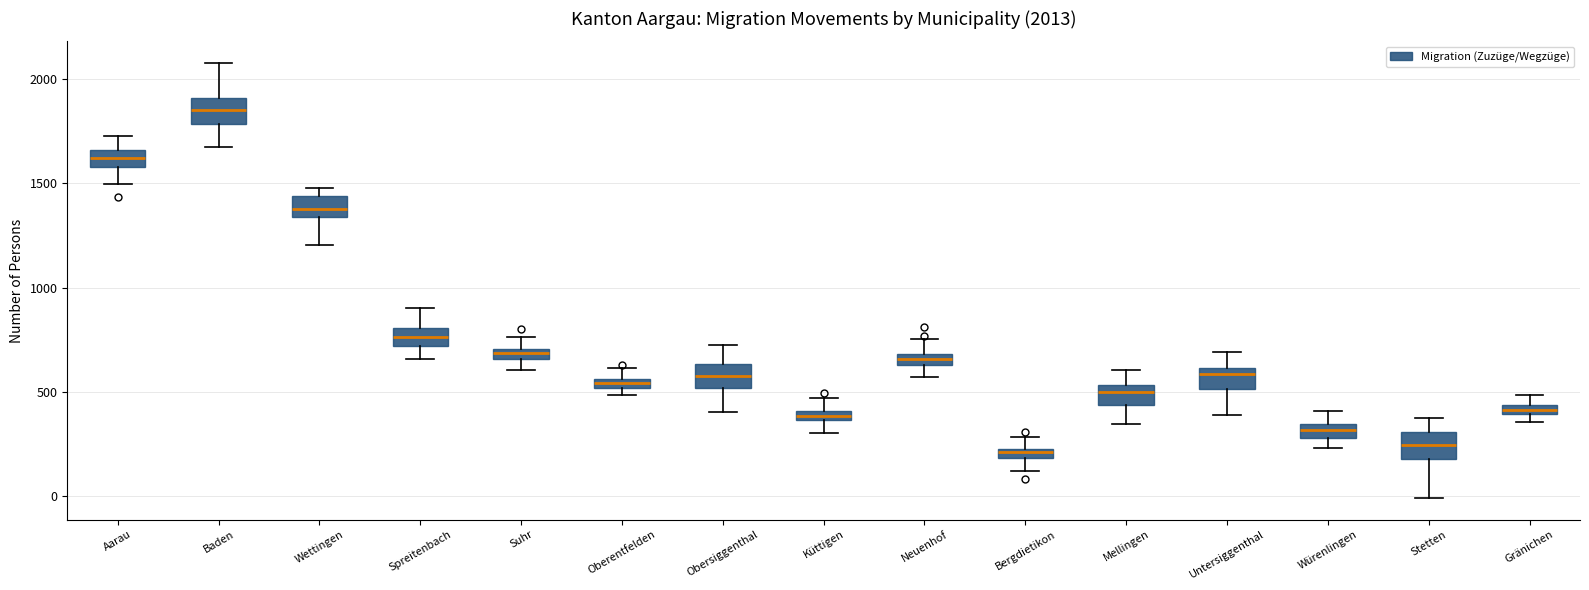

Which box's median line is the highest?

Baden